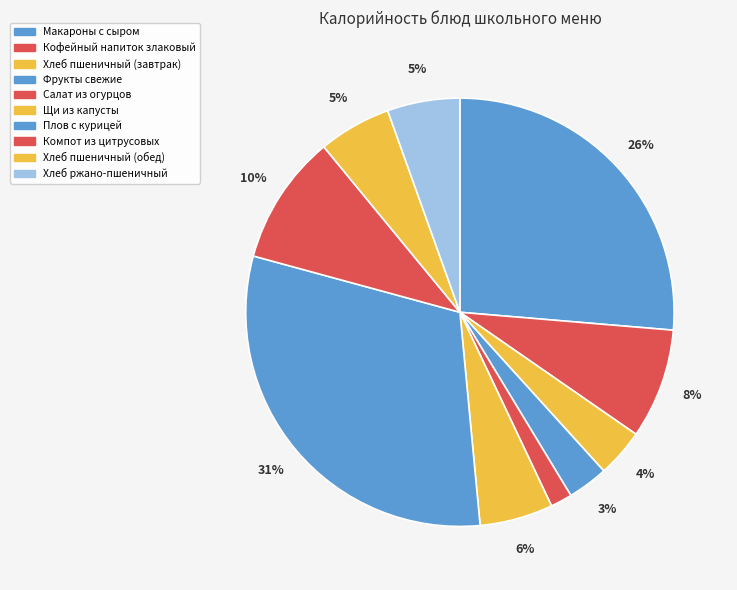

Which category has the smallest portion of the pie?

Салат из огурцов